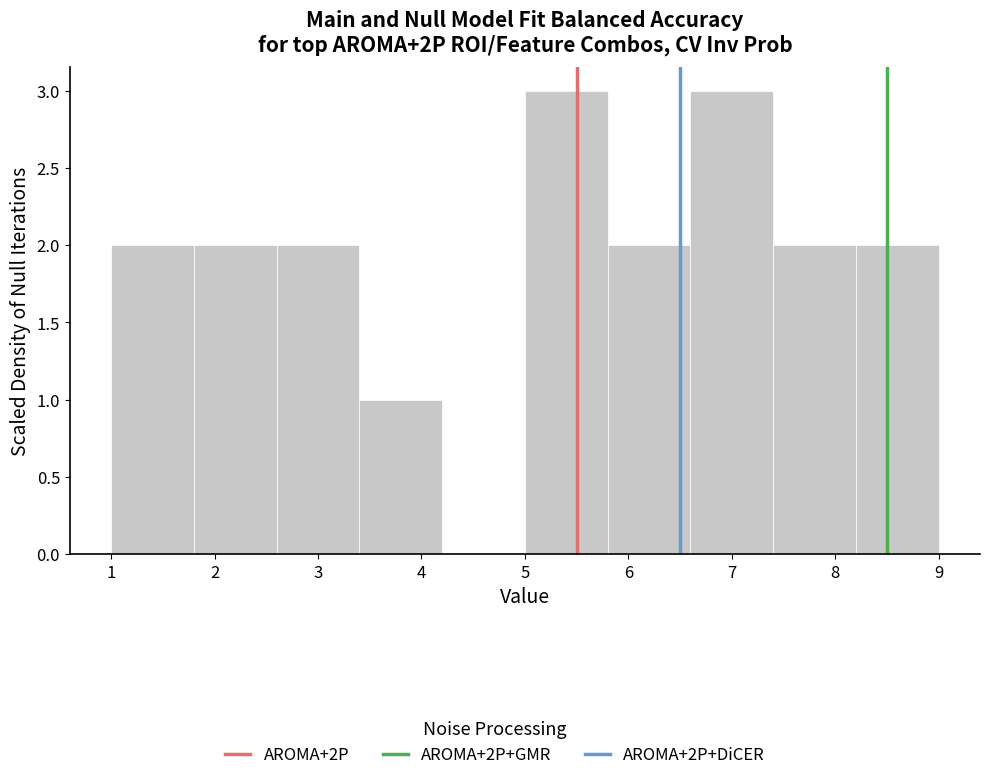

Reading left to right, transcribe this chart: for each bar, give the range it covers on the x-axis and its height. The values are not printed on the chart, so give them approximately, as read against the axis.

1.0 to 1.8: 2
1.8 to 2.6: 2
2.6 to 3.4: 2
3.4 to 4.2: 1
4.2 to 5.0: 0
5.0 to 5.8: 3
5.8 to 6.6: 2
6.6 to 7.4: 3
7.4 to 8.2: 2
8.2 to 9.0: 2